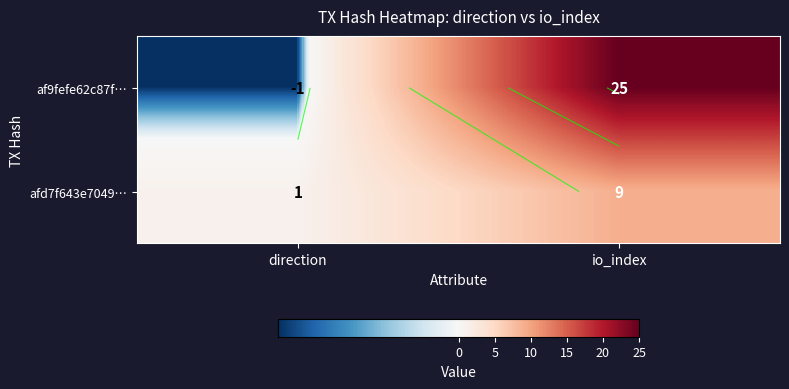

Count the number of data series in this chart.

2